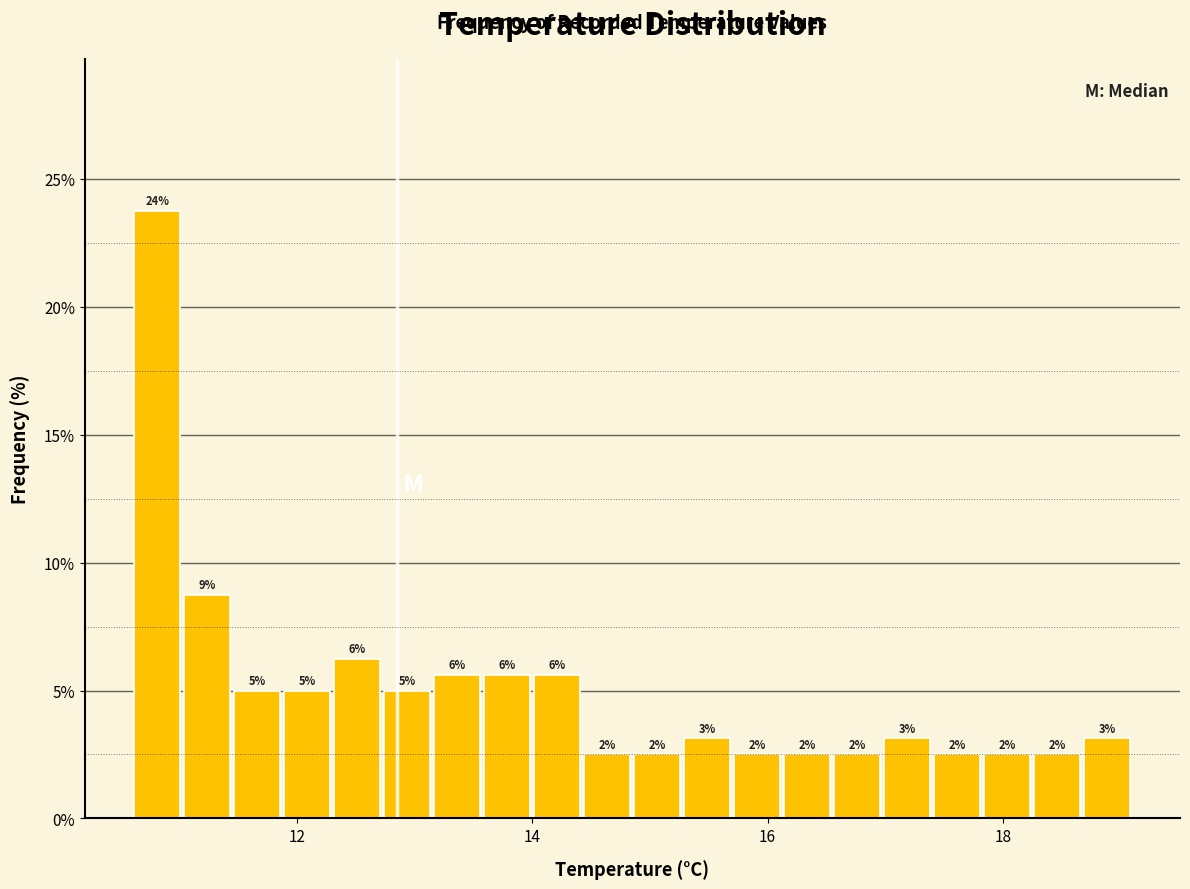

Read against the x-axis, roughly where is the centre of the tallest bar?

10.8